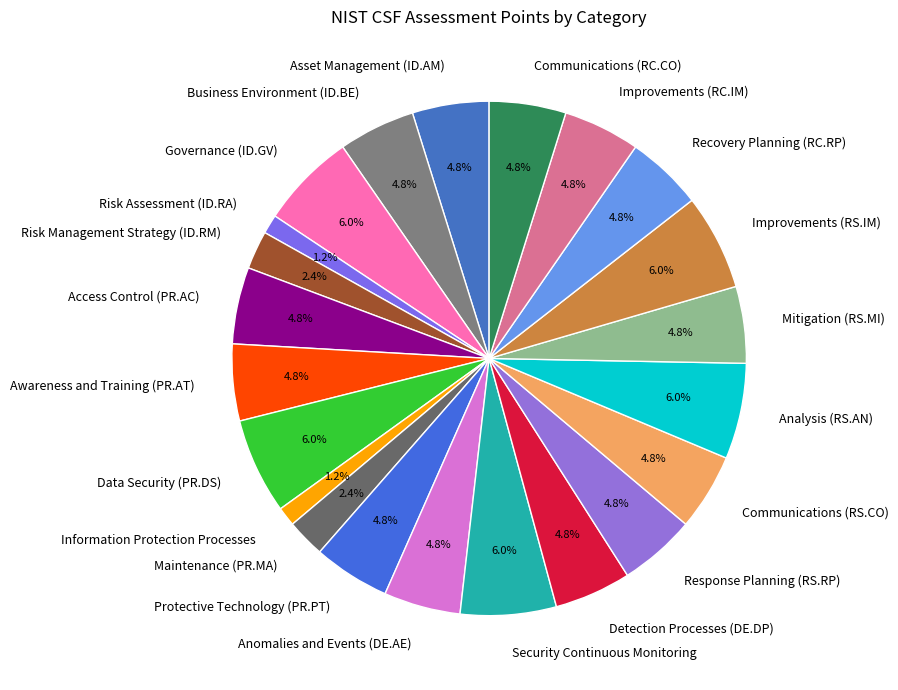

How many slices are in this pie chart?

22